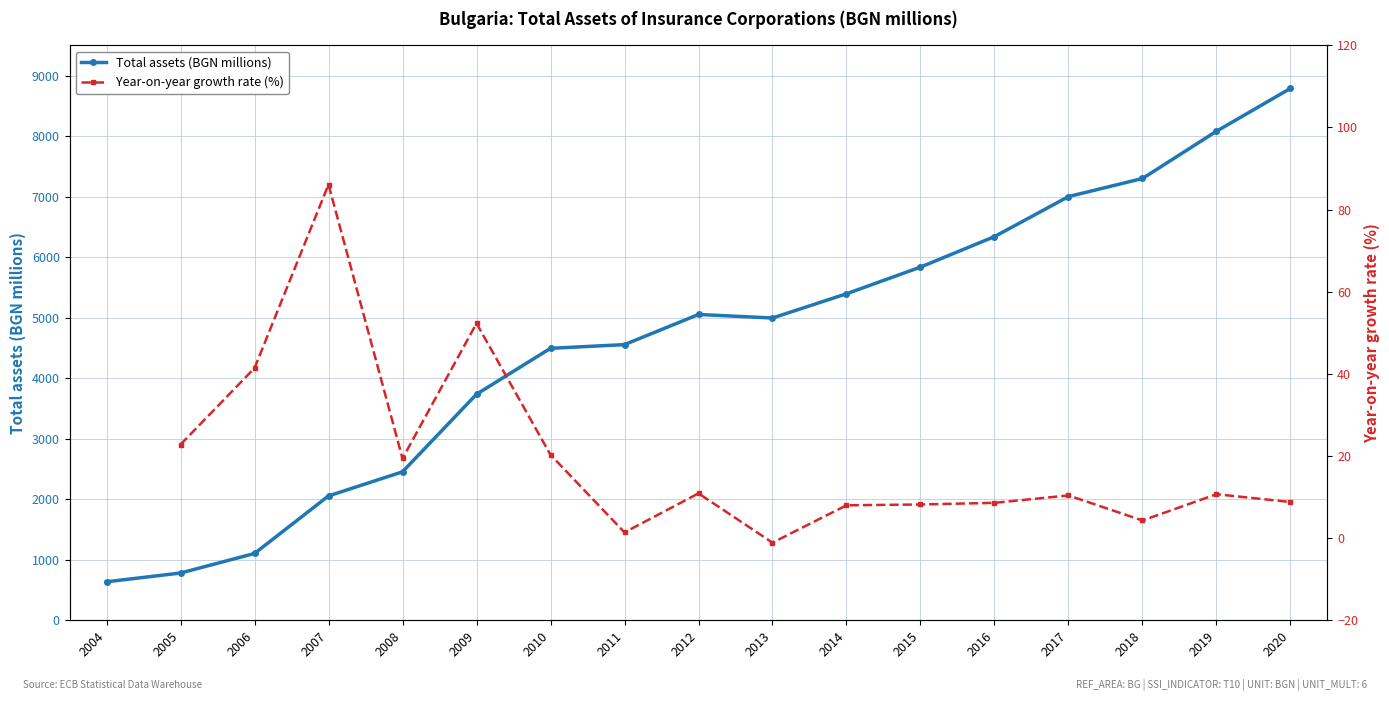

True or false: the data shows 2453 at 2008.

True